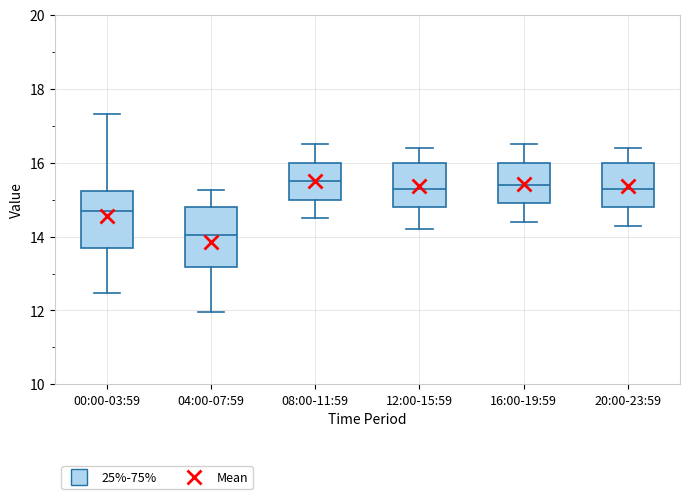

Reading left to right, read every box against the y-axis: the position of its median line, the range the box covers, and the ends of its whiskers. The values are not printed on the chart, so give them approximately, as read against the axis.

00:00-03:59: median 14.8, box 13.6 to 15.2, whiskers 12.4 to 17.4
04:00-07:59: median 14.0, box 13.2 to 14.8, whiskers 12.0 to 15.2
08:00-11:59: median 15.6, box 15.0 to 16.0, whiskers 14.6 to 16.6
12:00-15:59: median 15.4, box 14.8 to 16.0, whiskers 14.2 to 16.4
16:00-19:59: median 15.4, box 15.0 to 16.0, whiskers 14.4 to 16.6
20:00-23:59: median 15.4, box 14.8 to 16.0, whiskers 14.4 to 16.4